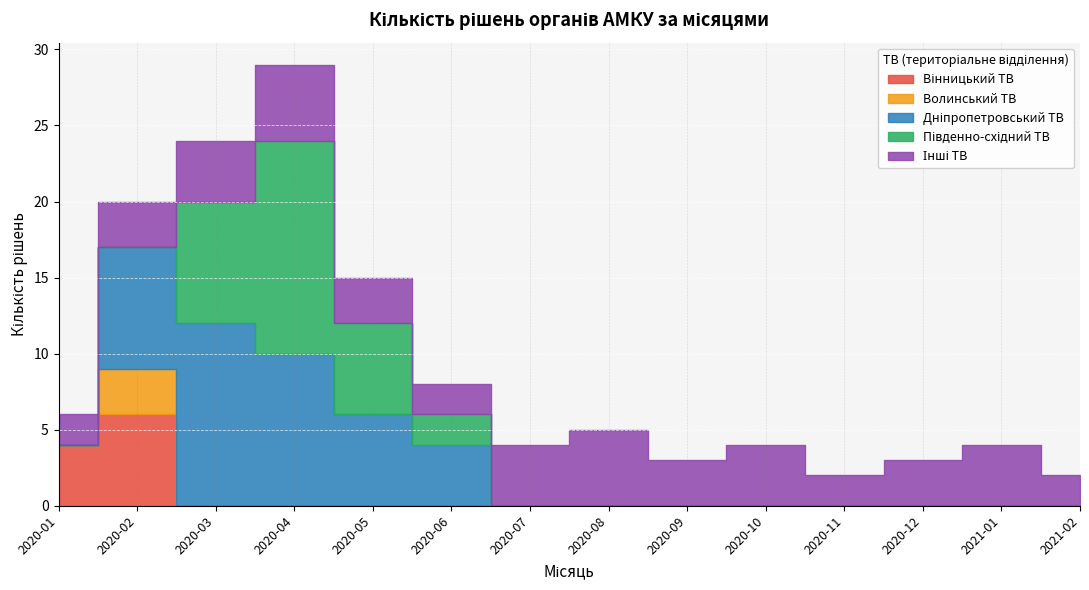

How many intersections are there between Південно-східний ТВ and Волинський ТВ?

1